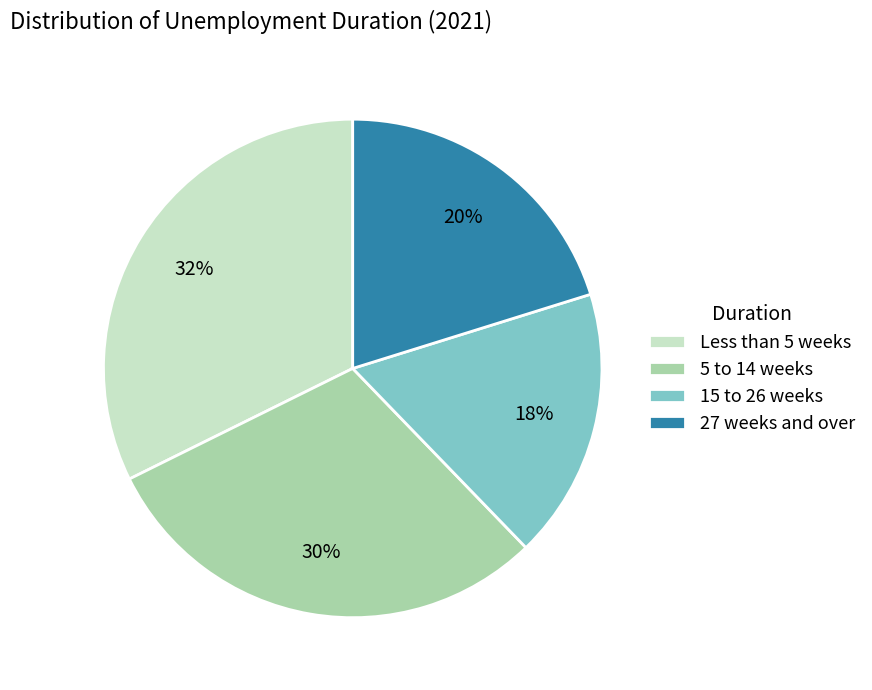

To the nearest percent, what portion does 27 weeks and over represent?

20%